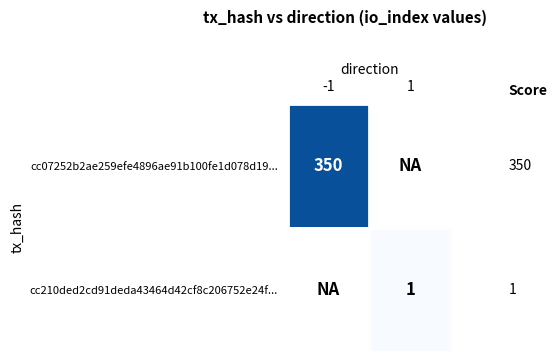

What is the smallest value displayed?

1.0